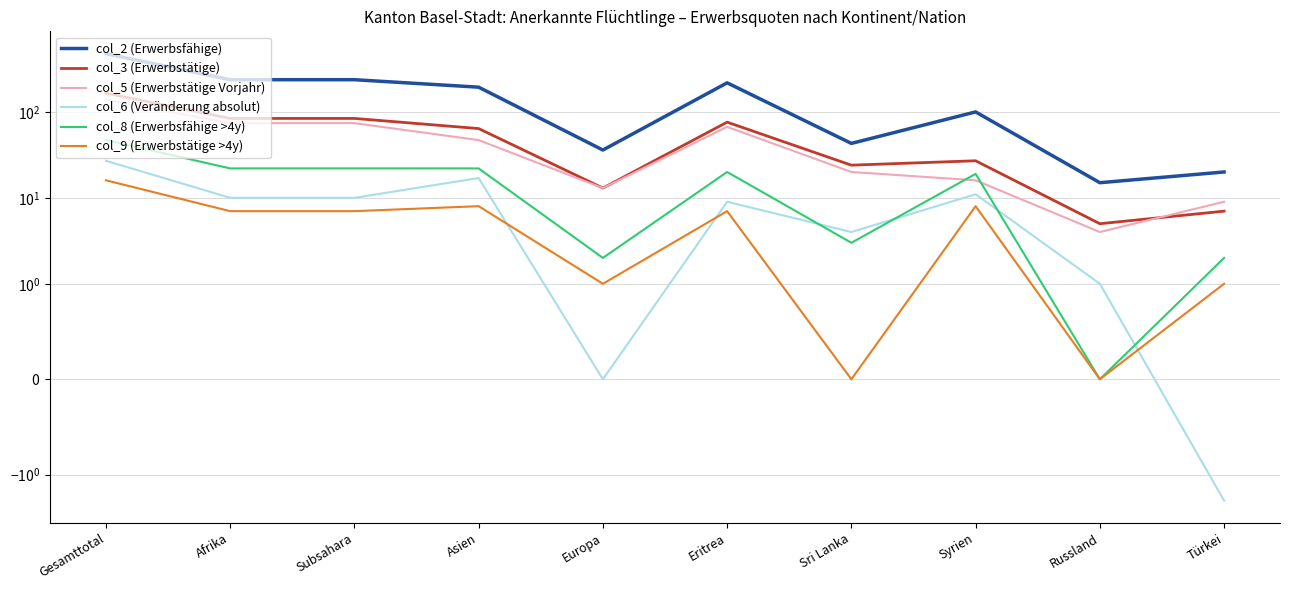

At which category is the sum across all series the highest?

Gesamttotal